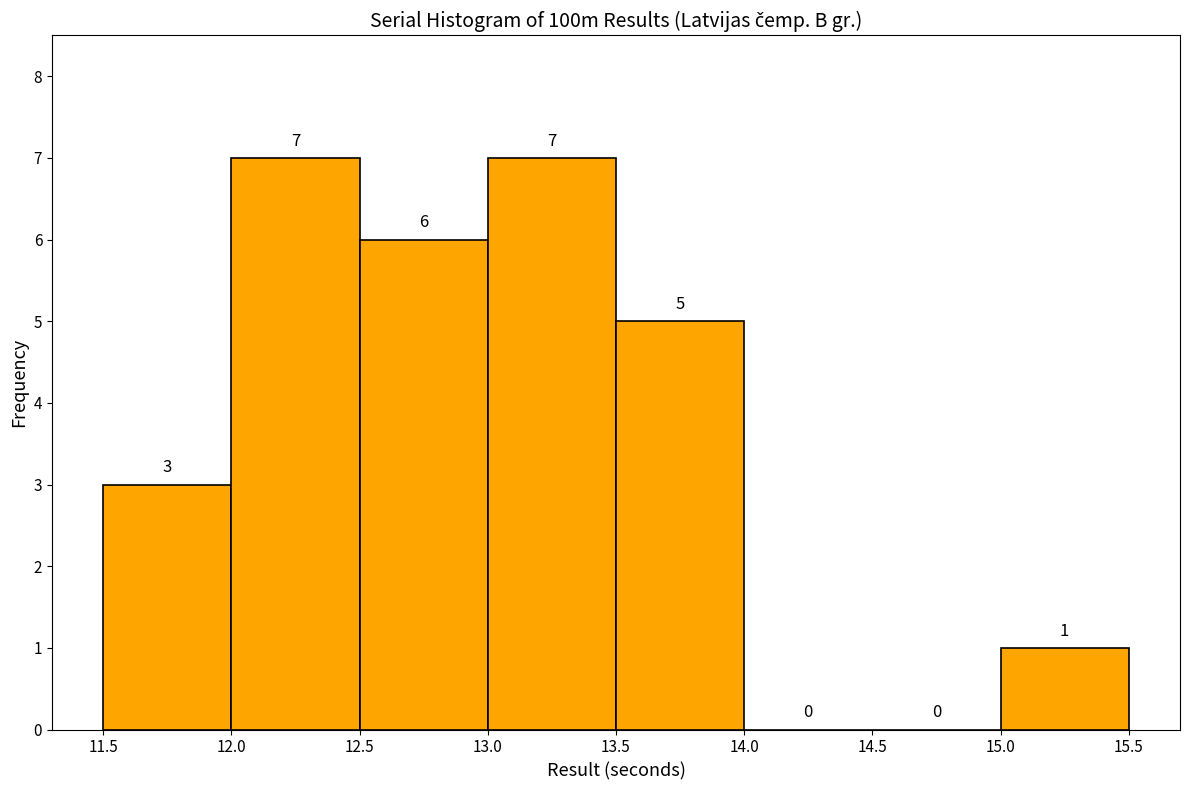

Reading left to right, transcribe this chart: for each bar, give the range it covers on the x-axis and its height.

11.5 to 12.0: 3
12.0 to 12.5: 7
12.5 to 13.0: 6
13.0 to 13.5: 7
13.5 to 14.0: 5
14.0 to 14.5: 0
14.5 to 15.0: 0
15.0 to 15.5: 1